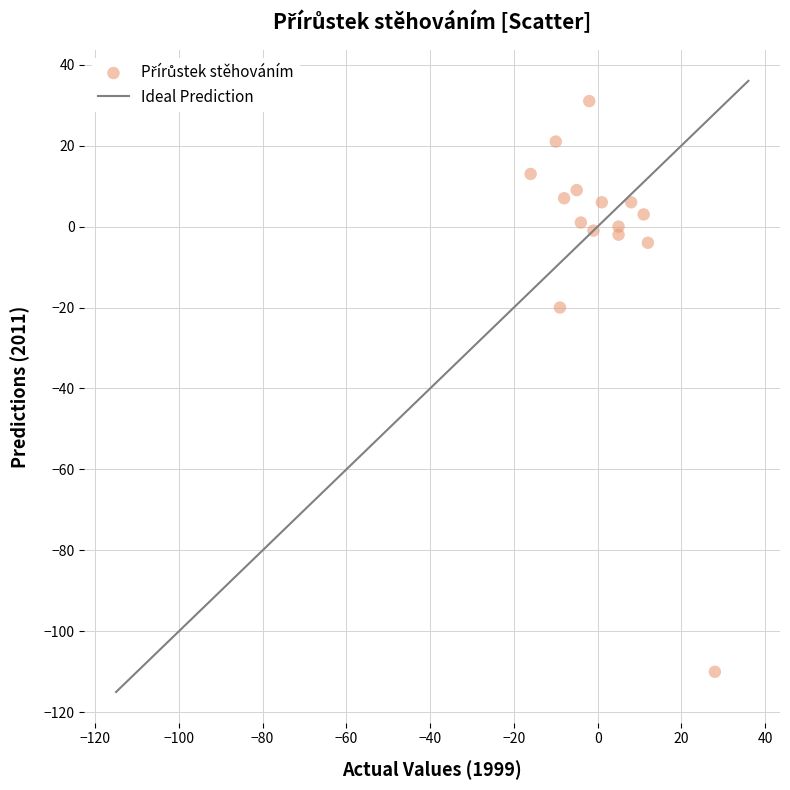

What is the range of X values (max minus min)?

44